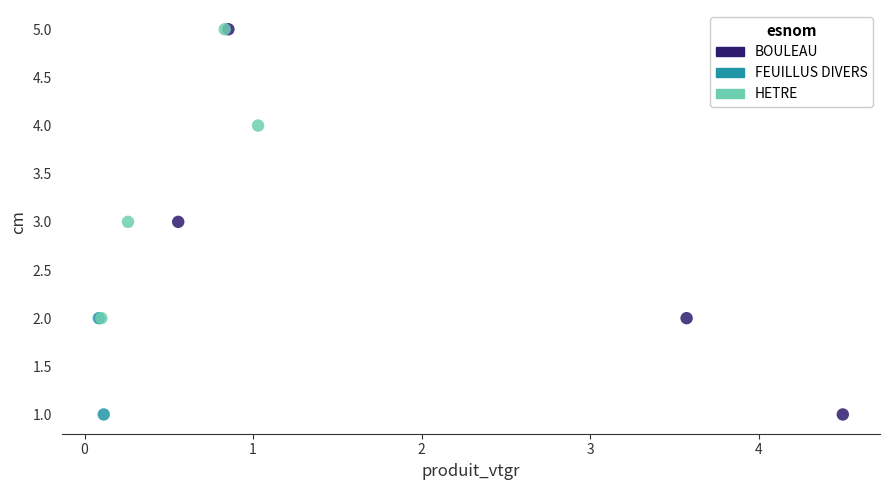

Which series has the widest spread of Y values?

BOULEAU